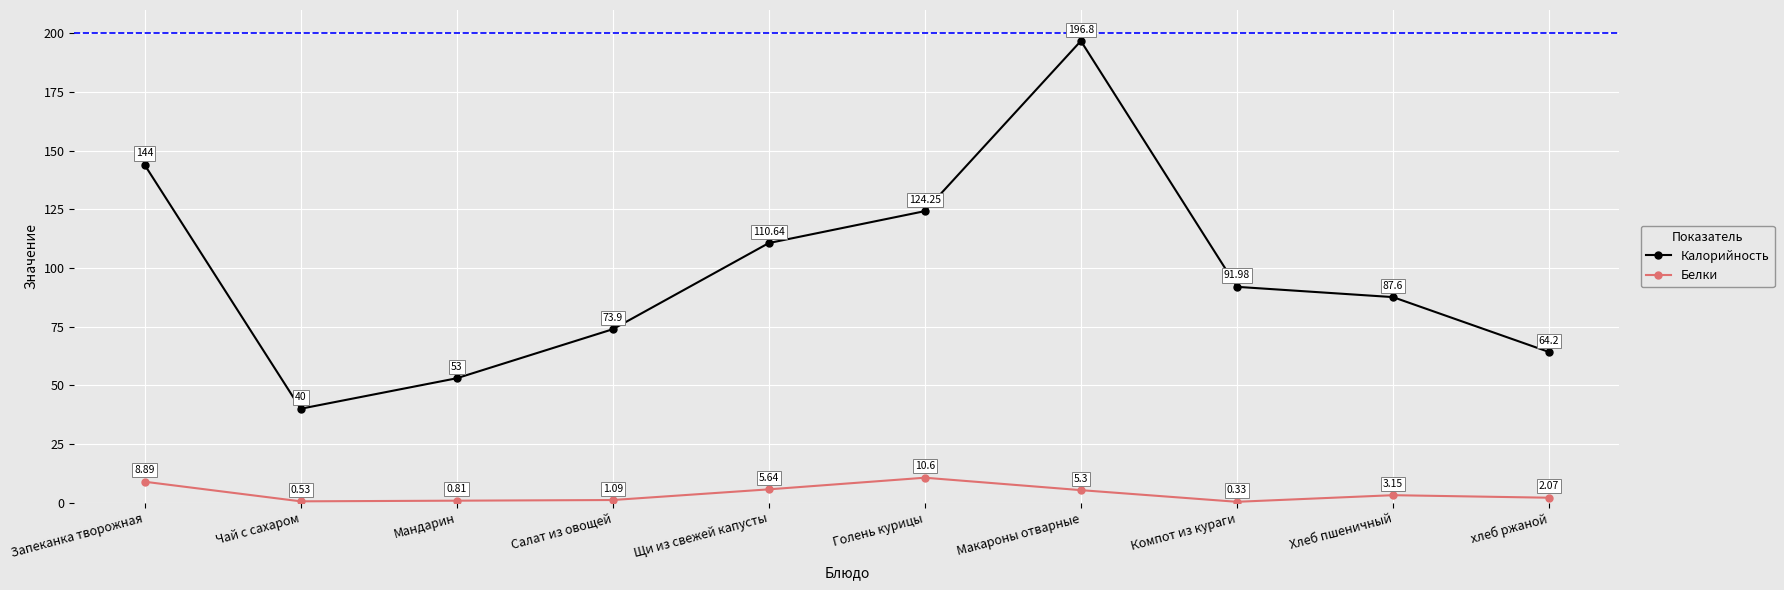

Rank the series by their maximum value, from lowest to highest.

Белки, Калорийность